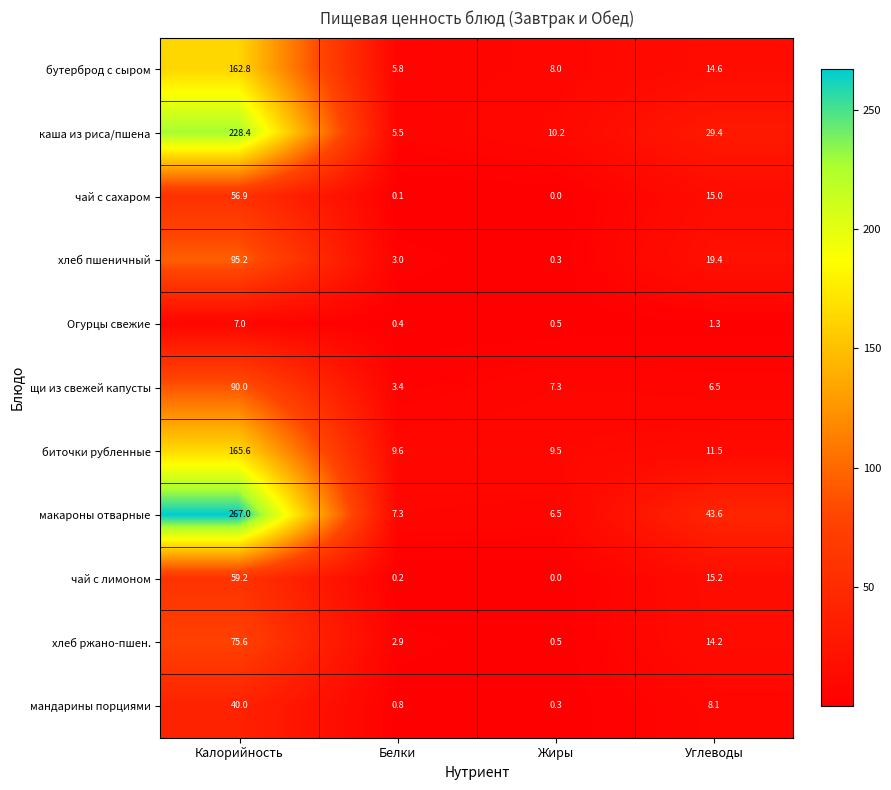

What is the total value across all series at Калорийность?

1247.7